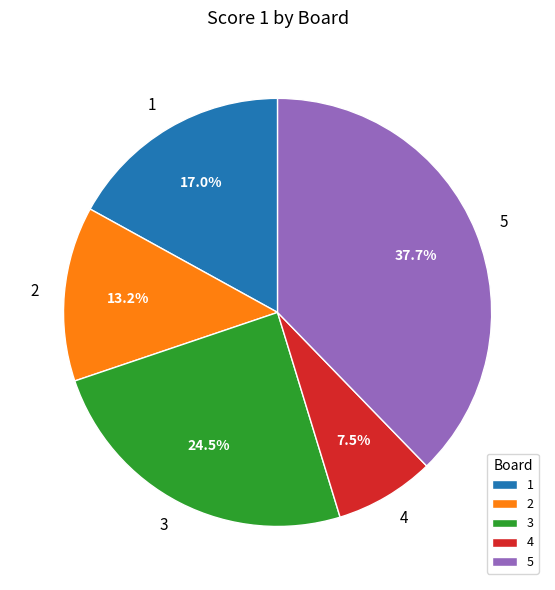

Which has a higher value, 1 or 3?

3